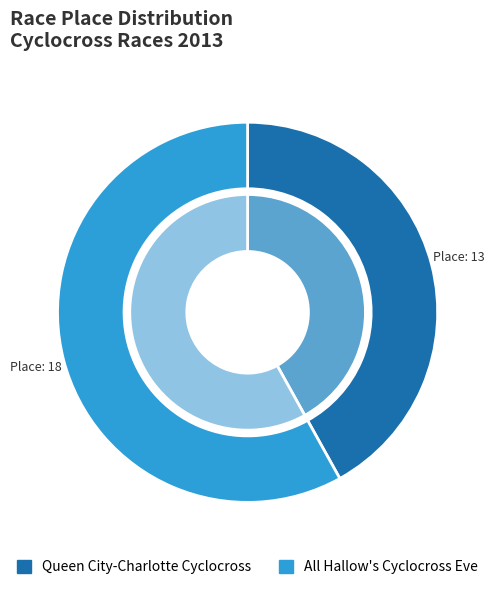

What percentage is NOT represented by All Hallow's Cyclocross Eve?

41.9%